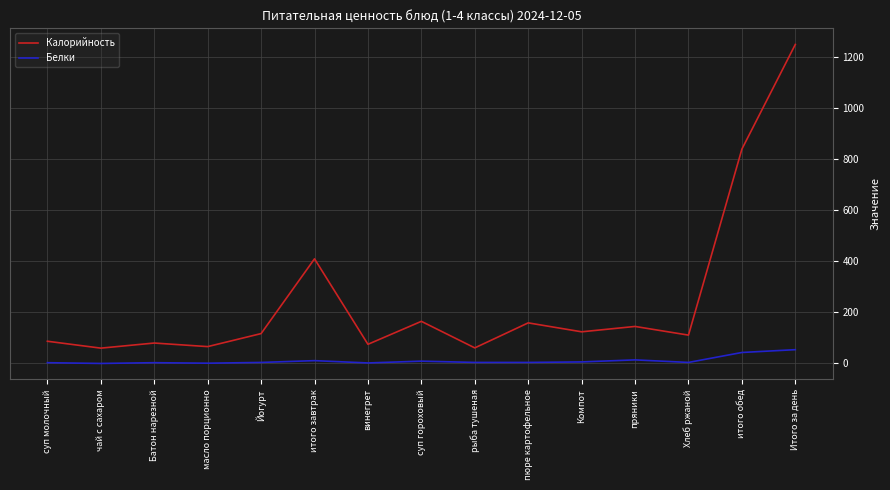

Which series has the largest range (max minus min)?

Калорийность